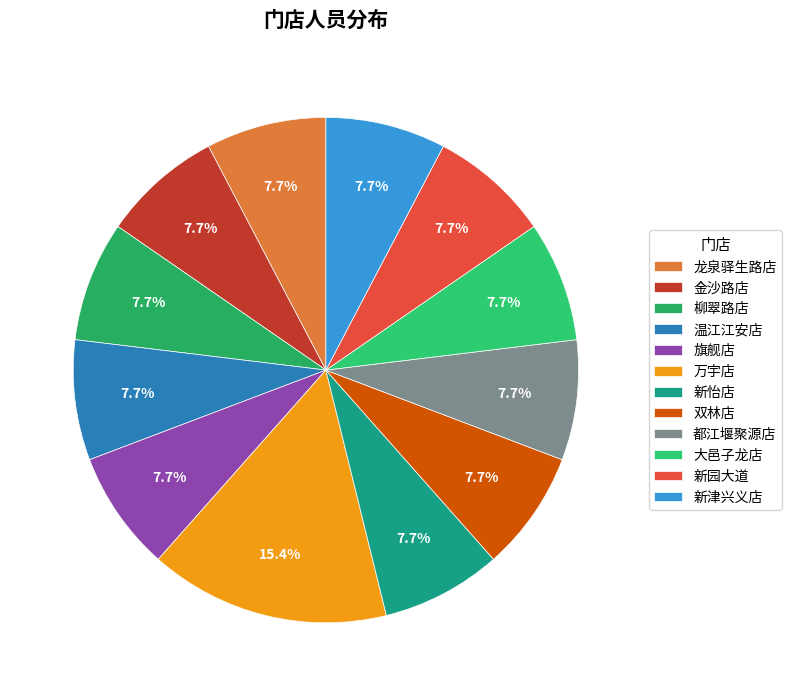

Does 新园大道 represent more than half of the total?

No